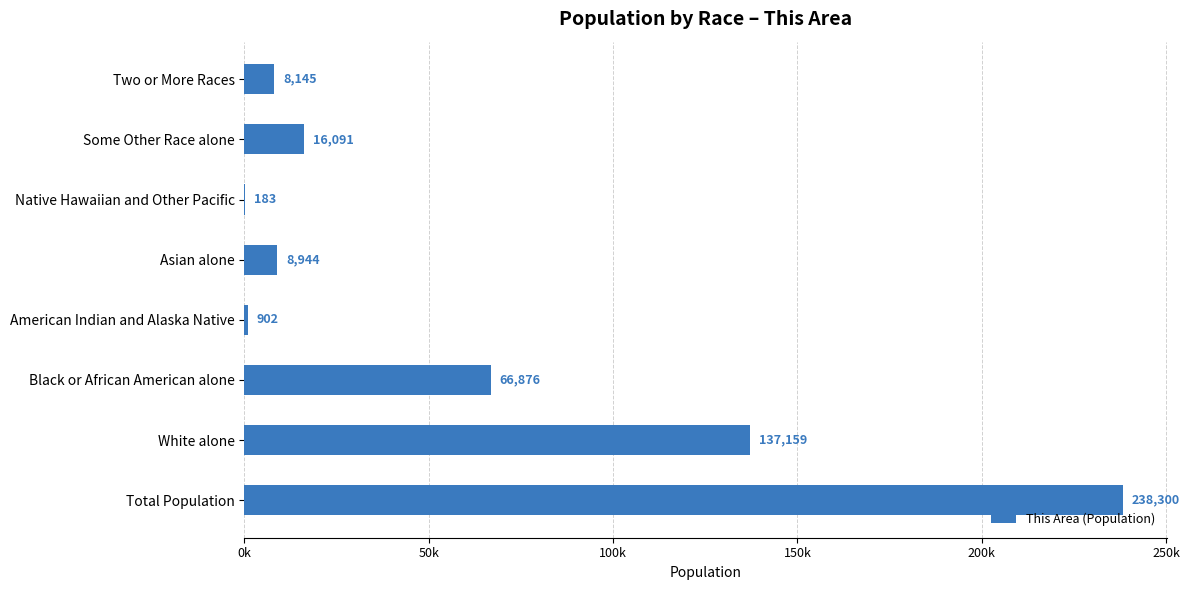

What is the sum of all values?

476600